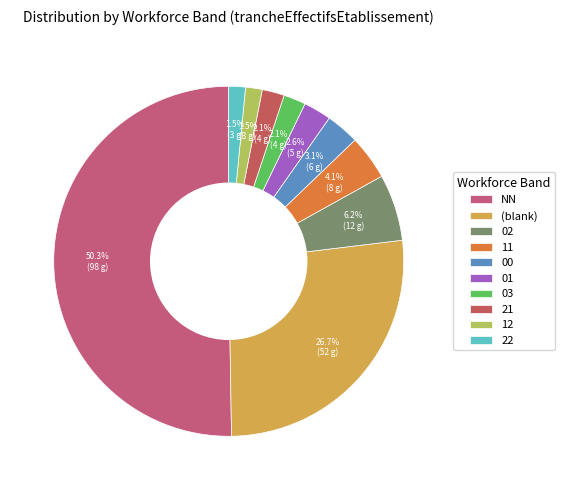

How many segments does this pie chart have?

10